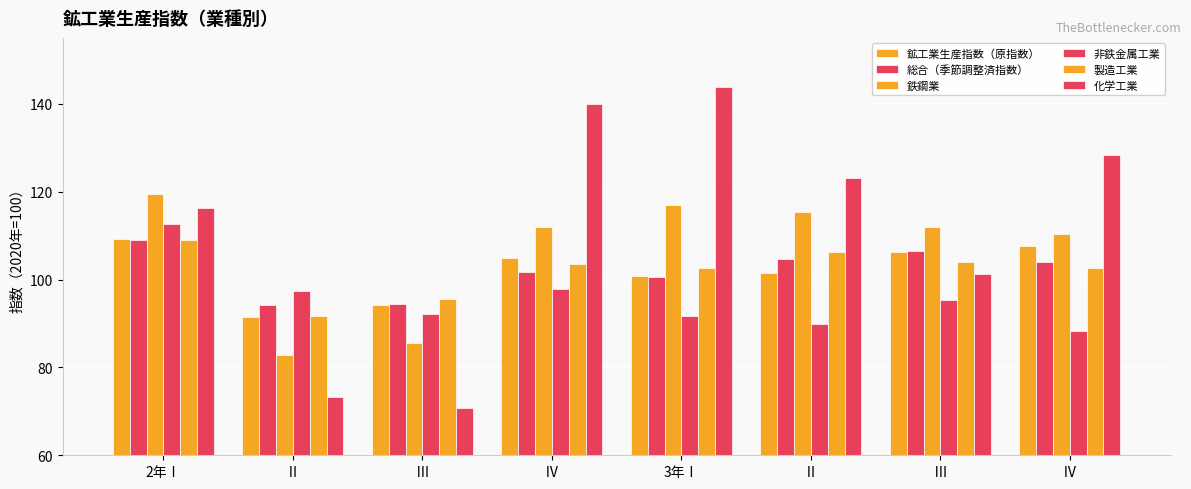

How many data points does each series have?

8